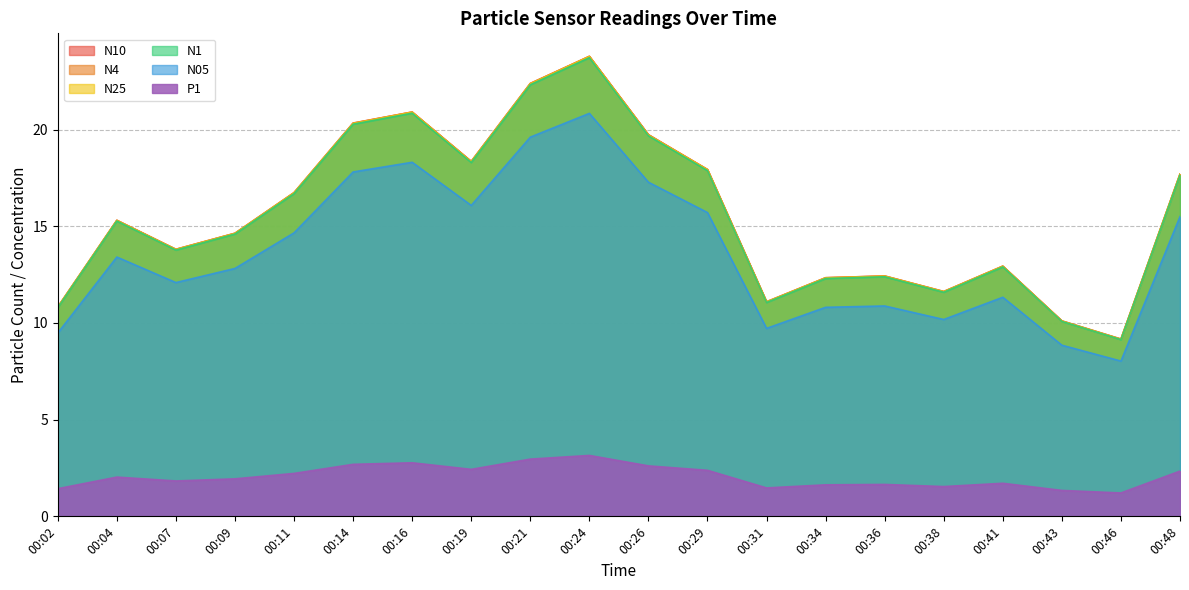

True or false: N10 and N05 cross at least once.

False